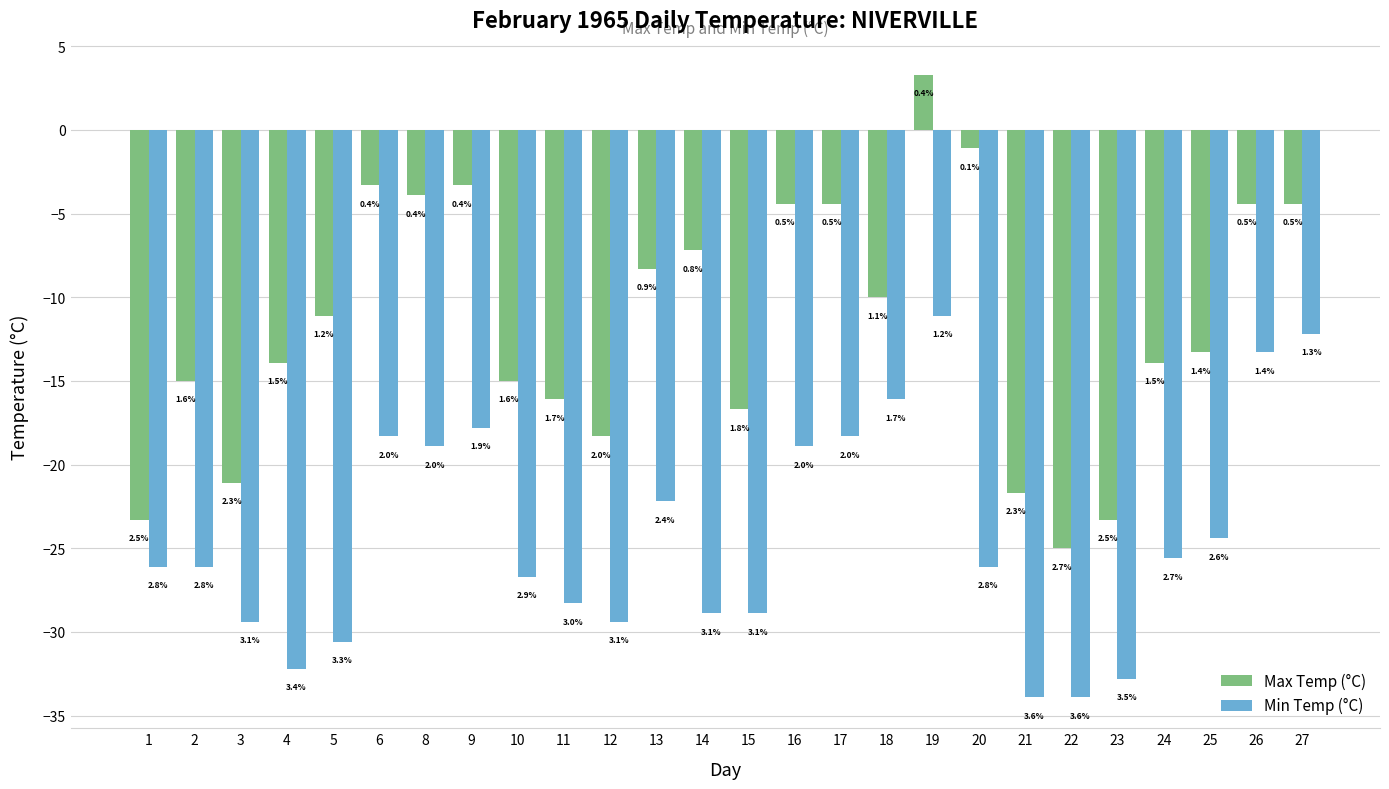

How many bars are there in each group?

2